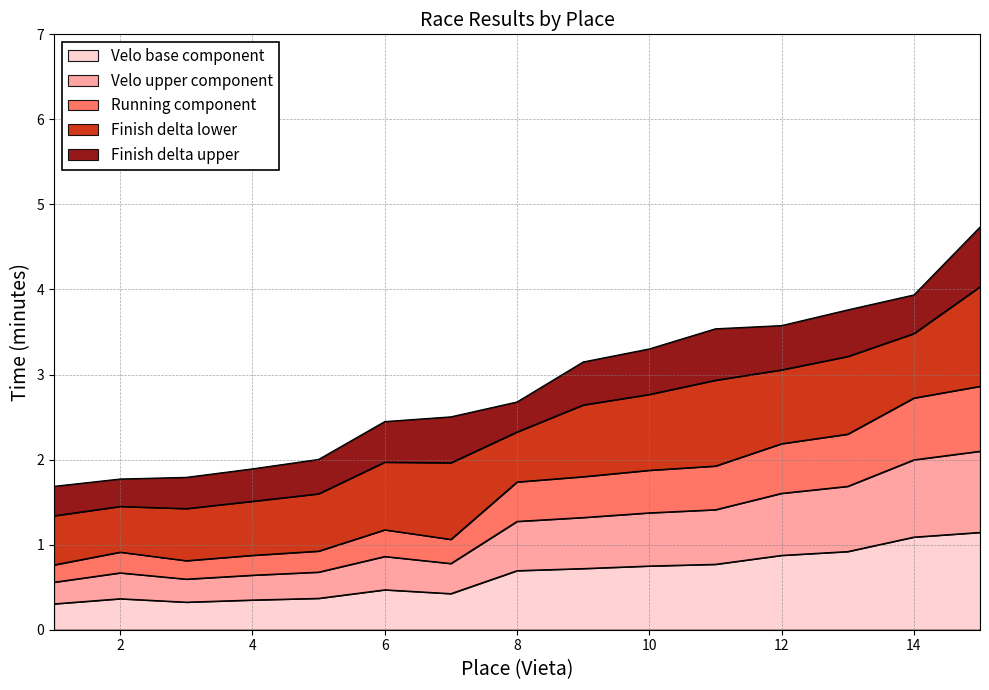

What is the total value across all series at 10?

3.3